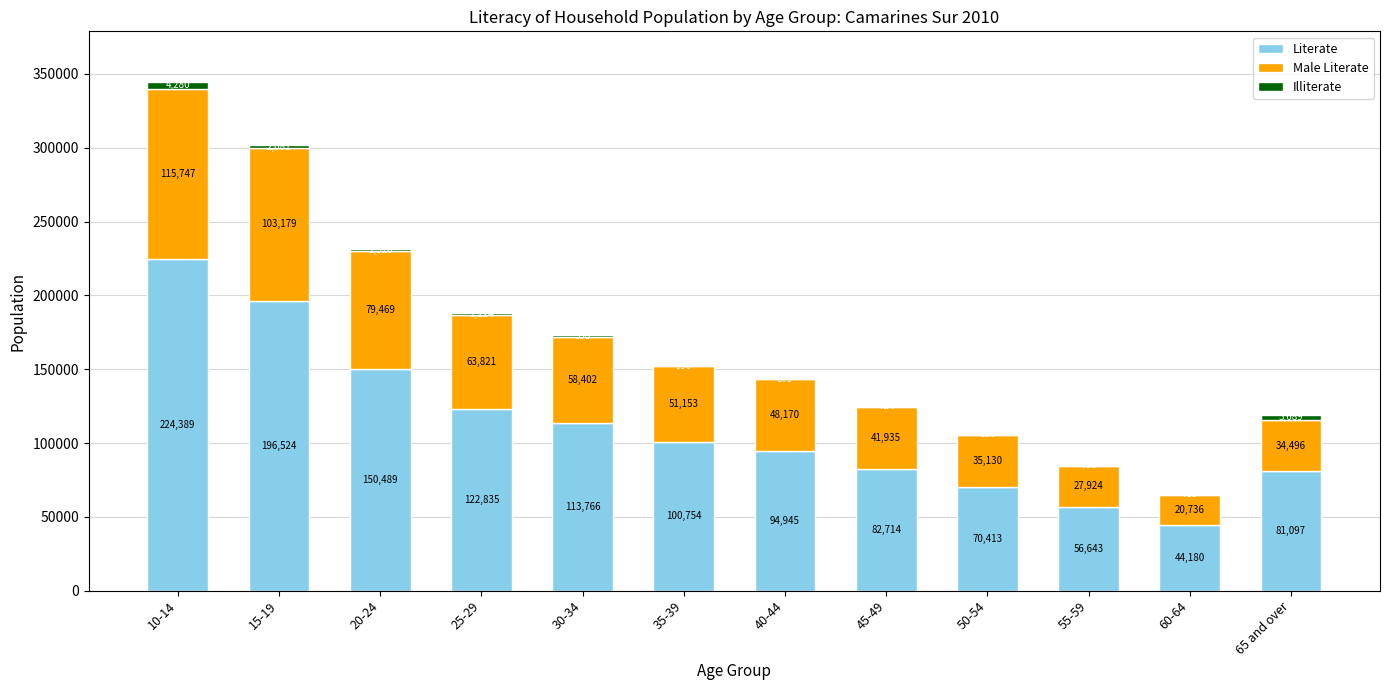

Reading left to right, what are the values for Literate?

10-14=224389	15-19=196524	20-24=150489	25-29=122835	30-34=113766	35-39=100754	40-44=94945	45-49=82714	50-54=70413	55-59=56643	60-64=44180	65 and over=81097